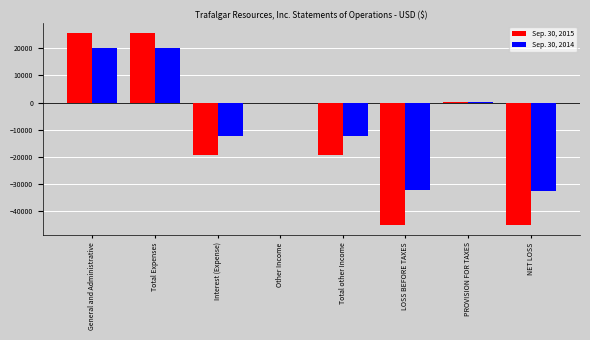

Is it true that Sep. 30, 2015 equals -45015 at NET LOSS?

True